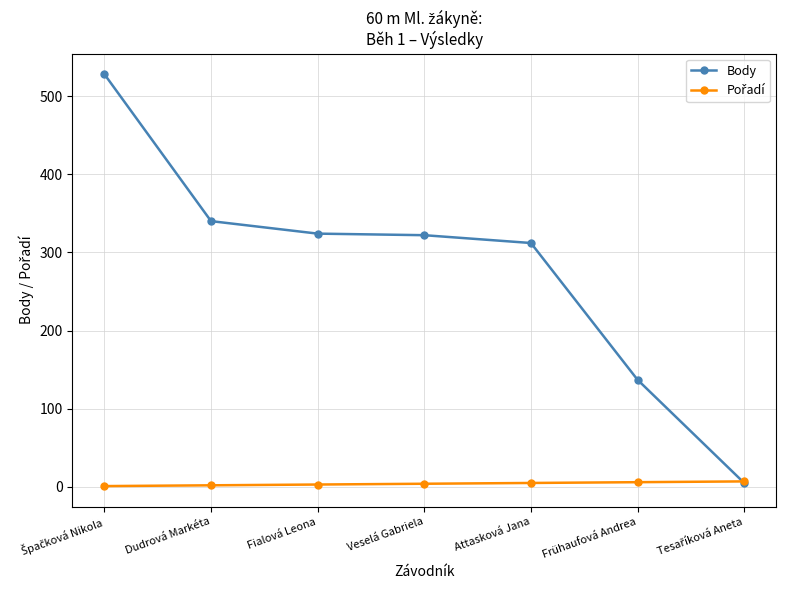

True or false: Body has a value of 322 at Veselá Gabriela.

True